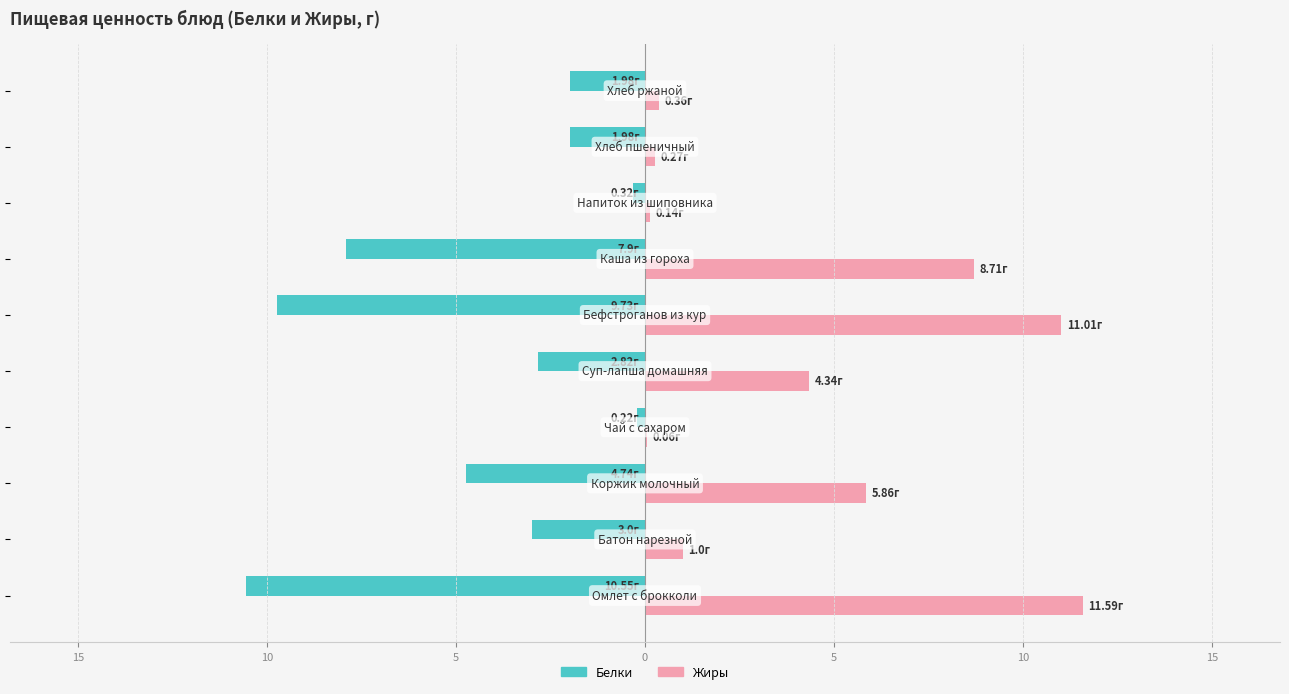

What are all the series names shown in the legend?

Белки, Жиры